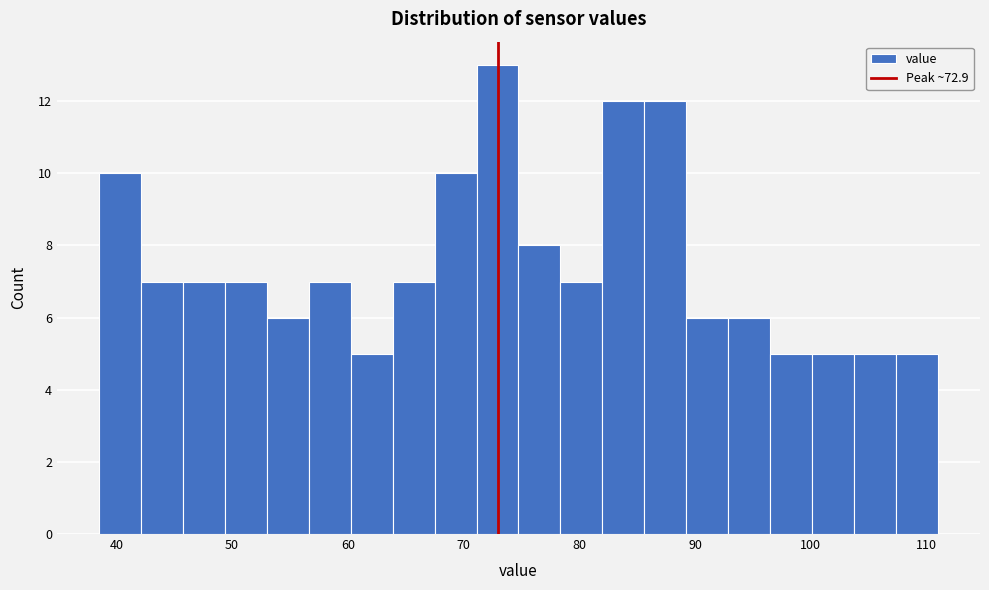

Around what value on the x-axis is the tallest bar? Give the approximate position of its centre, as read against the axis.

73